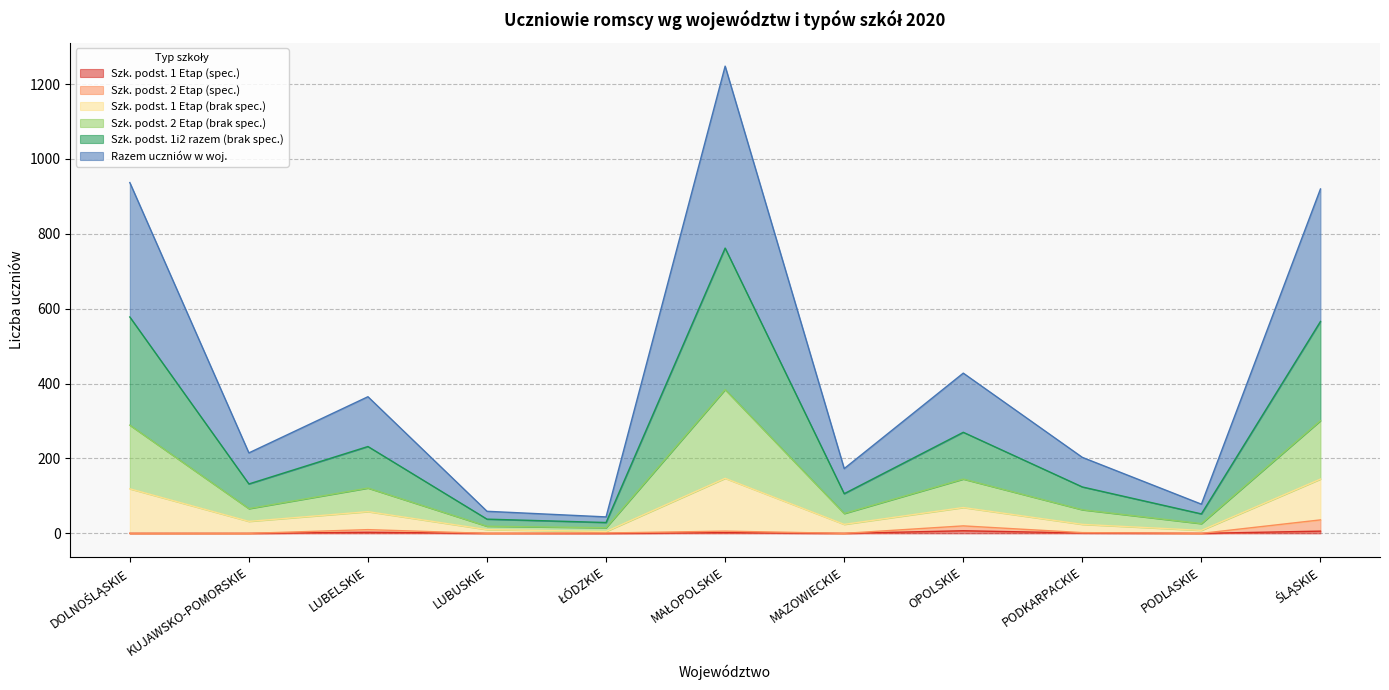

True or false: Szk. podst. 2 Etap (brak spec.) and Szk. podst. 1i2 razem (brak spec.) intersect in this chart.

False